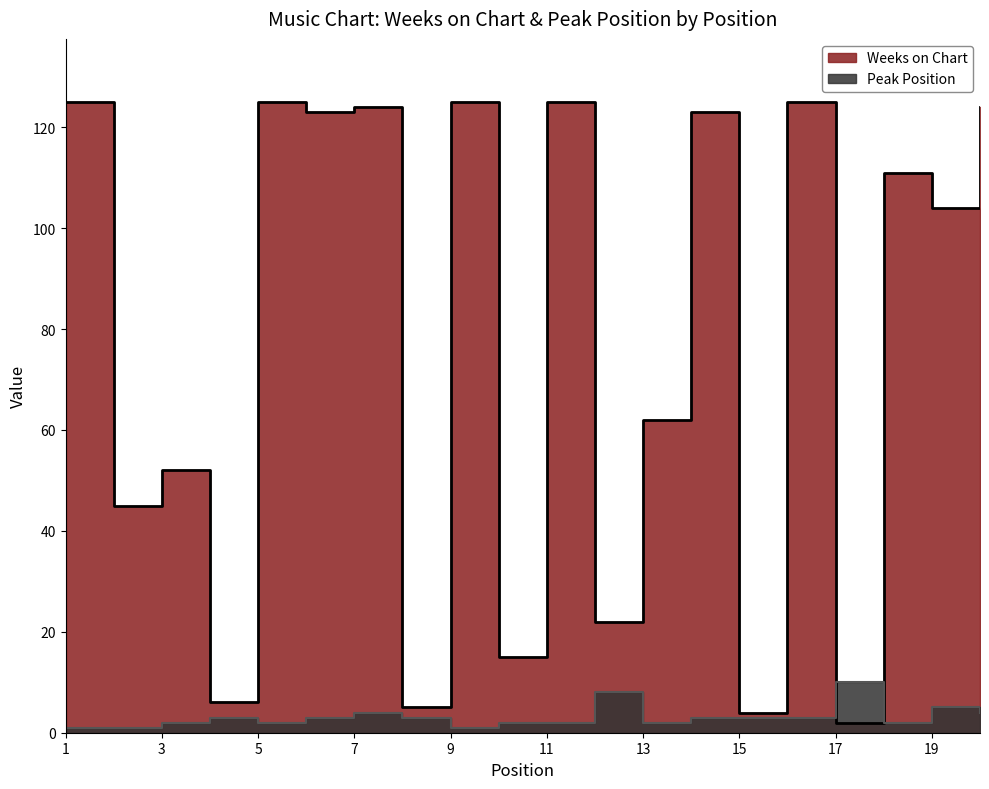

What is the value of the Weeks on Chart point at the 1st from the left?

125